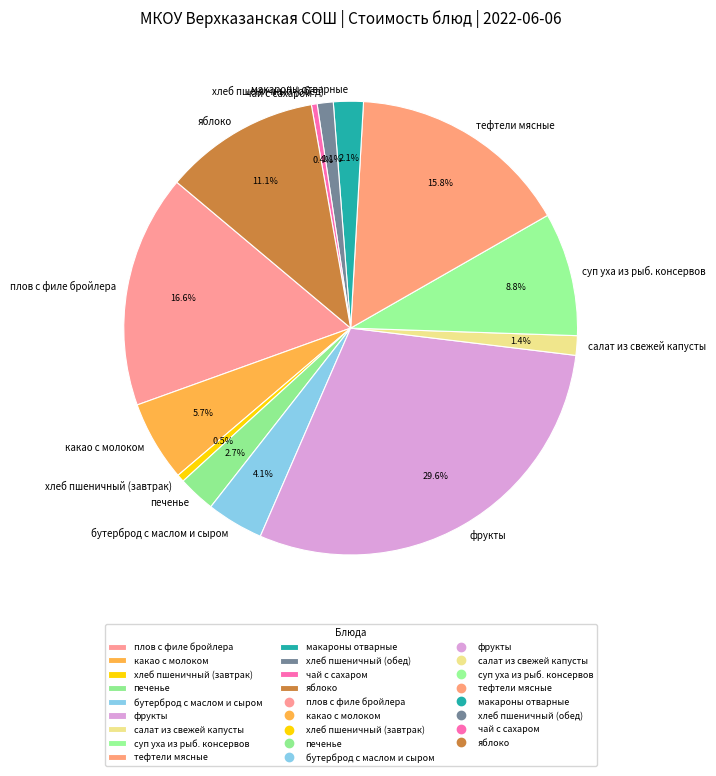

Combined, what portion of the pie is хлеб пшеничный (завтрак) and фрукты?

30.1%